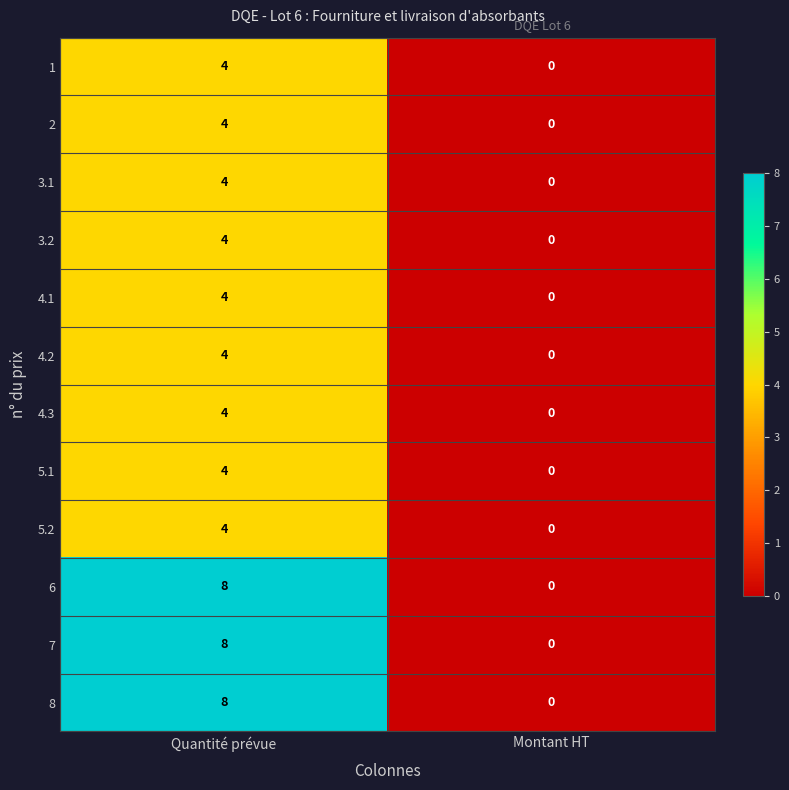

What is the sum of all 4.3 values?

4